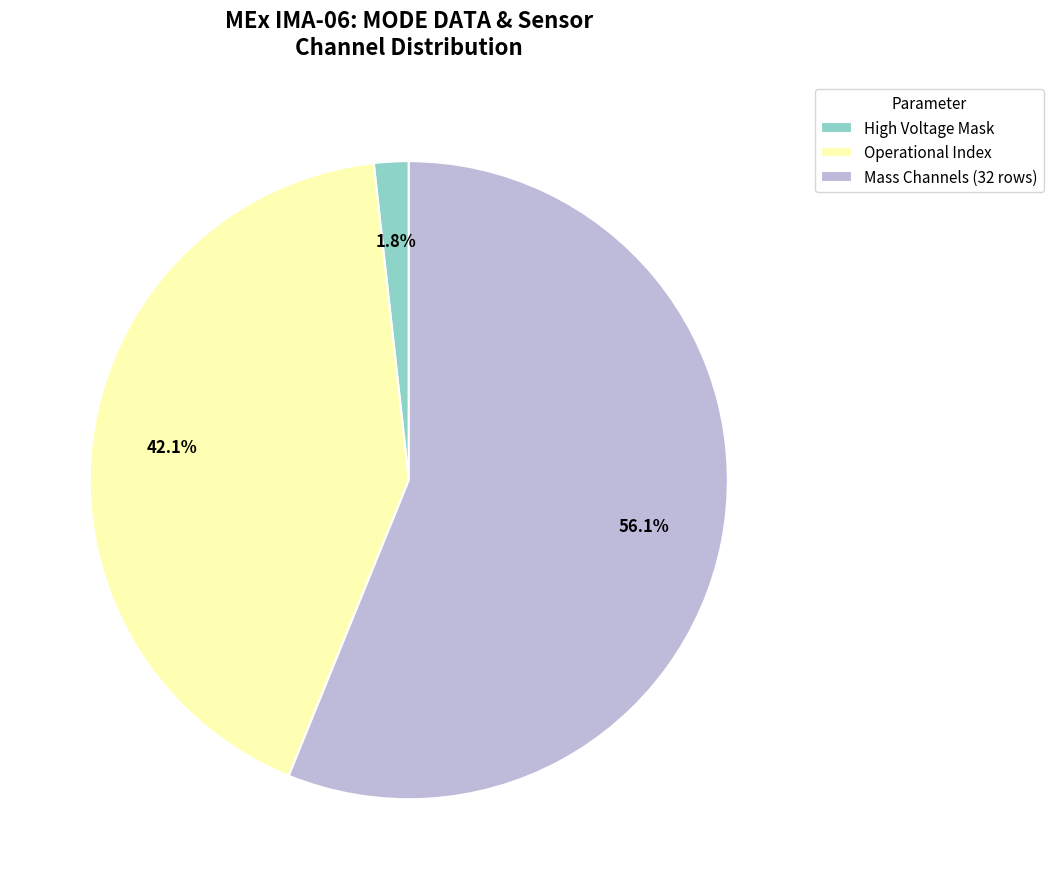

What is the smallest slice in the pie chart?

High Voltage Mask